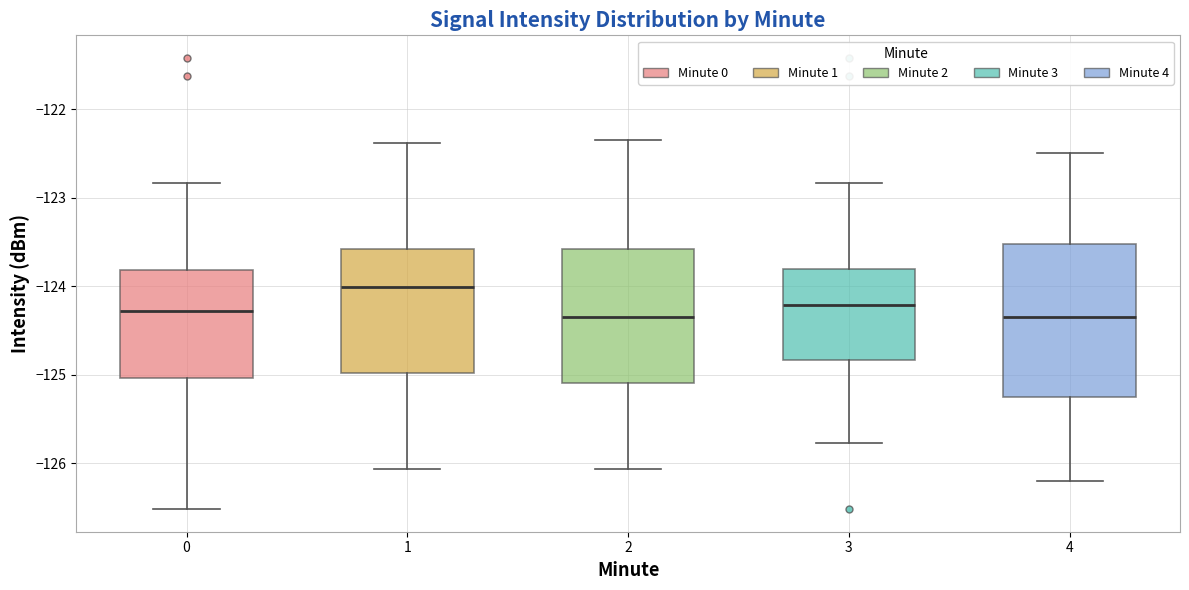

Reading left to right, transcribe this box plot: for each box, give where its median line is, the range the box spans, and where its two whiskers end, as read against the y-axis. The values are not printed on the chart, so give them approximately, as read against the axis.

0: median -124.3, box -125.0 to -123.8, whiskers -126.5 to -122.8
1: median -124.0, box -125.0 to -123.6, whiskers -126.1 to -122.4
2: median -124.3, box -125.1 to -123.6, whiskers -126.1 to -122.3
3: median -124.2, box -124.8 to -123.8, whiskers -125.8 to -122.8
4: median -124.3, box -125.2 to -123.5, whiskers -126.2 to -122.5